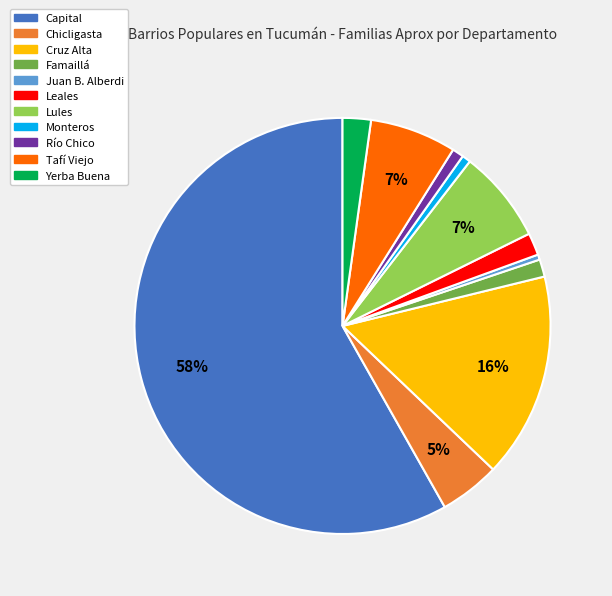

To the nearest percent, what portion does Monteros represent?

1%